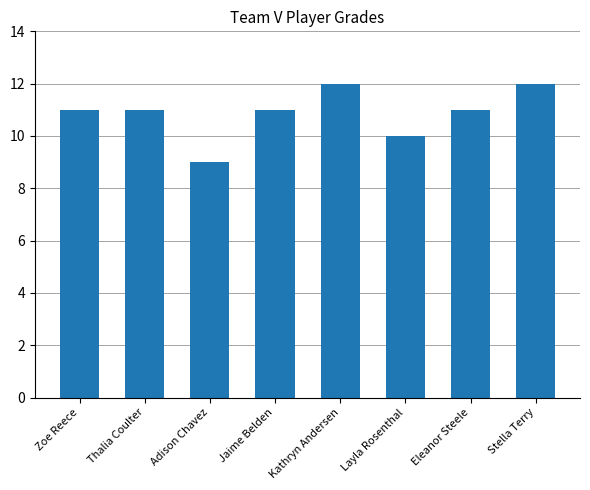

Count the number of data series in this chart.

1